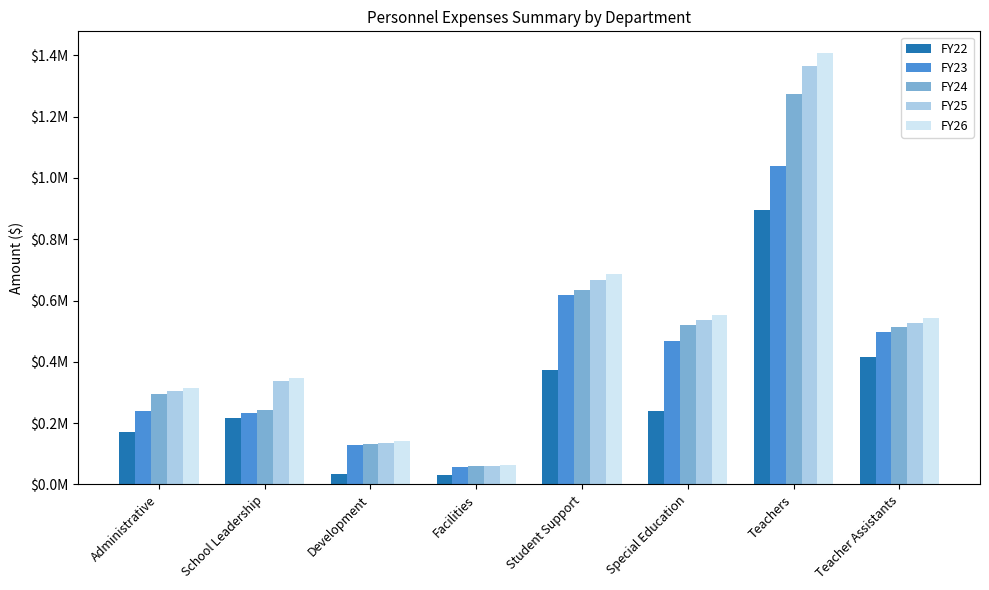

List the labels in order of FY24 value, largest first.

Teachers, Student Support, Special Education, Teacher Assistants, Administrative, School Leadership, Development, Facilities